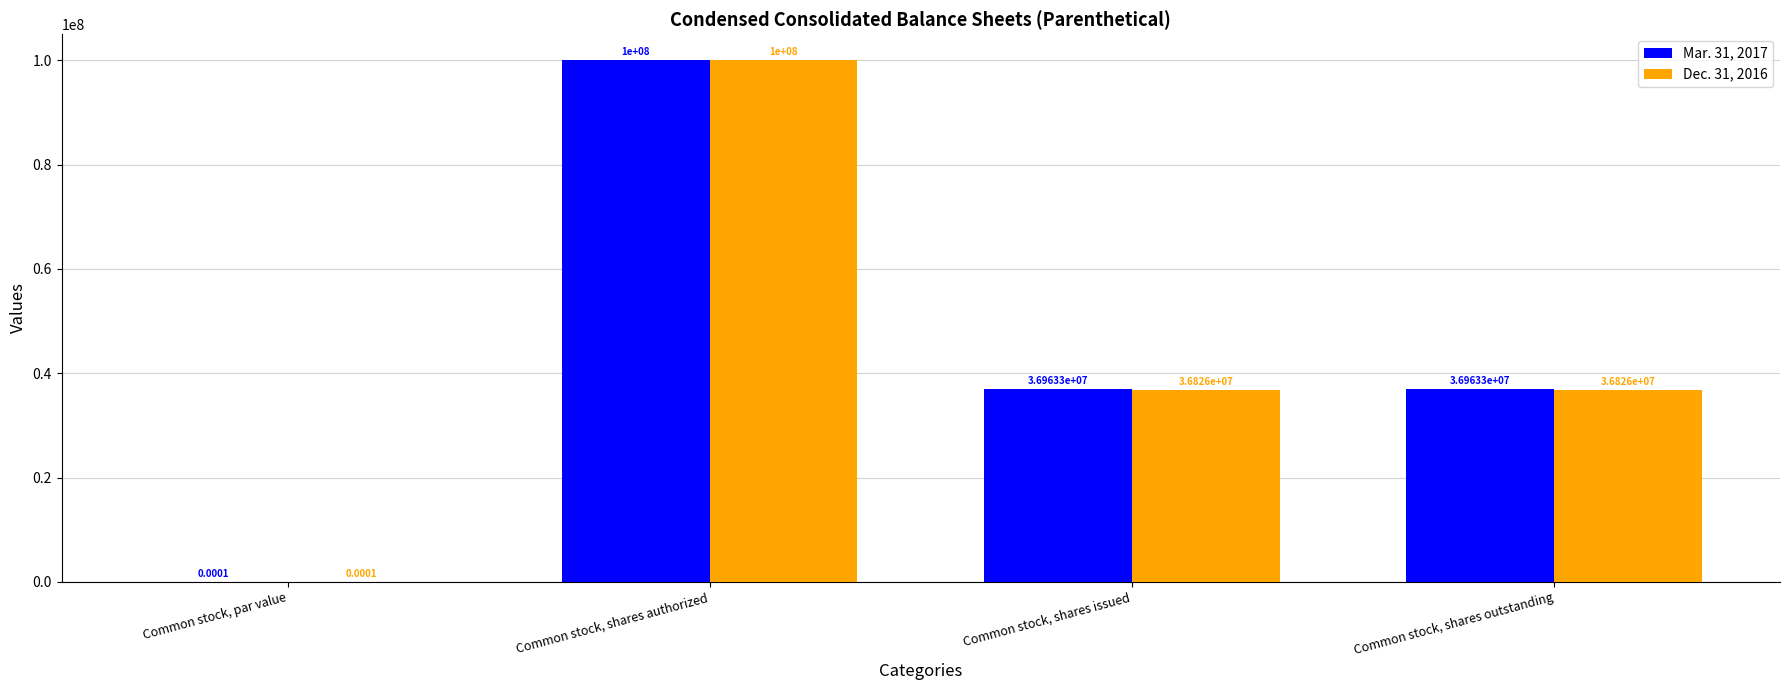

What is the maximum value for Dec. 31, 2016?

100000000.0